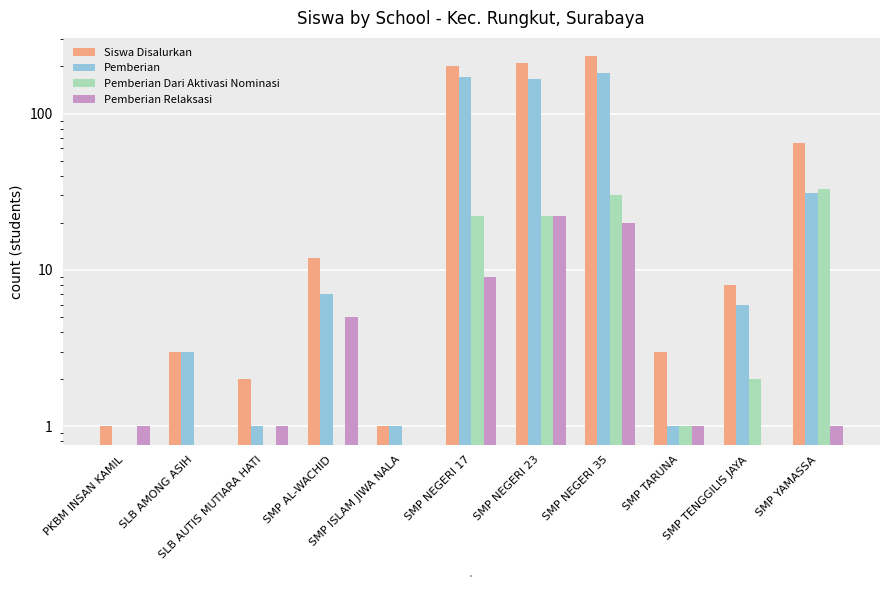

At PKBM INSAN KAMIL, list the series in order from smallest to largest.

Pemberian, Pemberian Dari Aktivasi Nominasi, Siswa Disalurkan, Pemberian Relaksasi